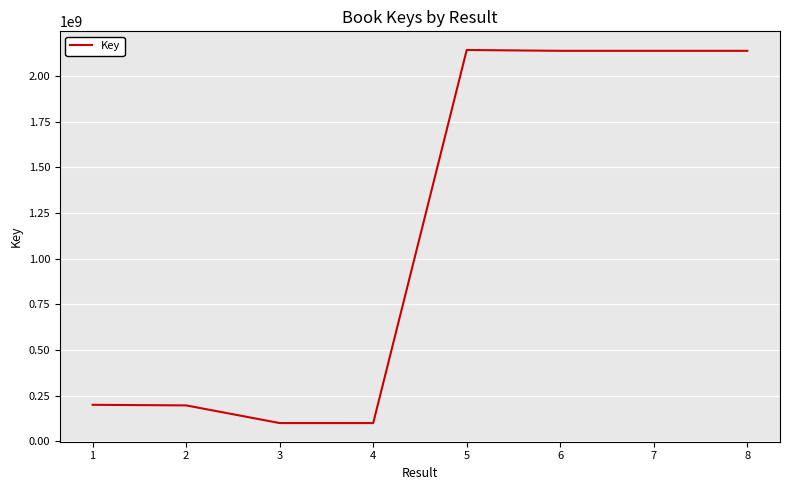

What is the change in value from 1 to 3?

-99901313